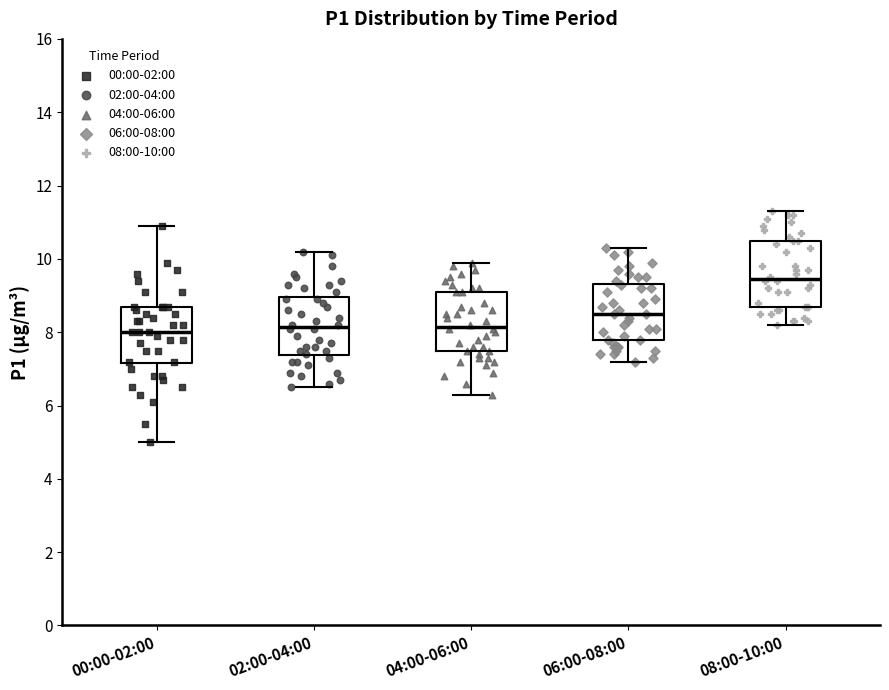

Where does the upper whisker of the box for 04:00-06:00 end on the y-axis? The values are not printed on the chart, so give them approximately, as read against the axis.

10.0